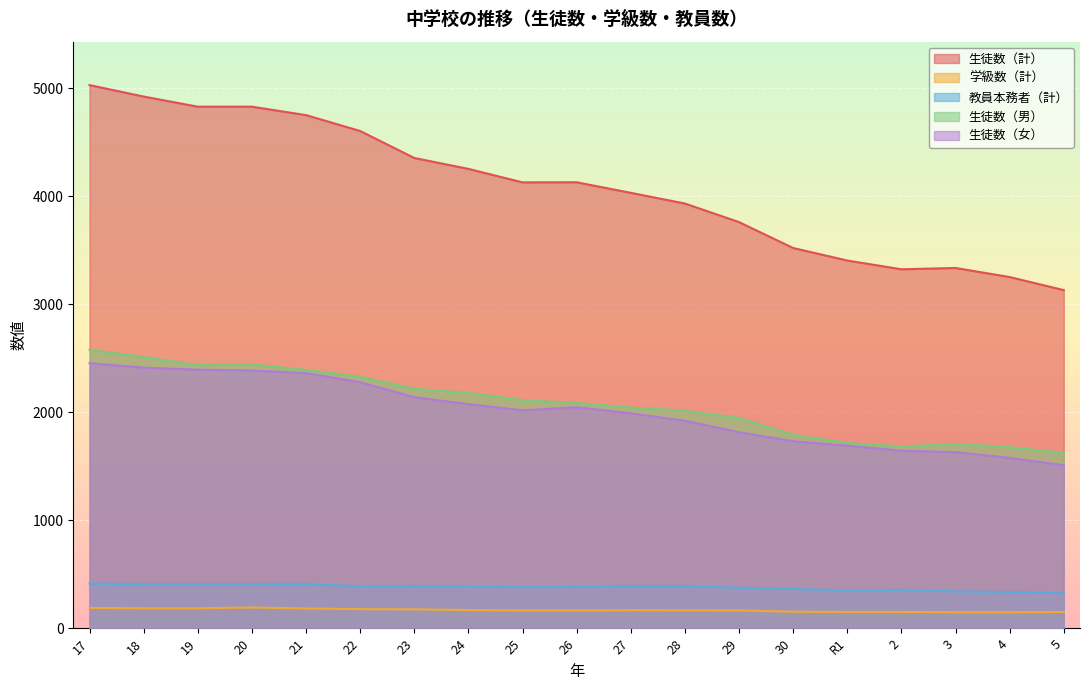

At which category is the sum across all series the highest?

17